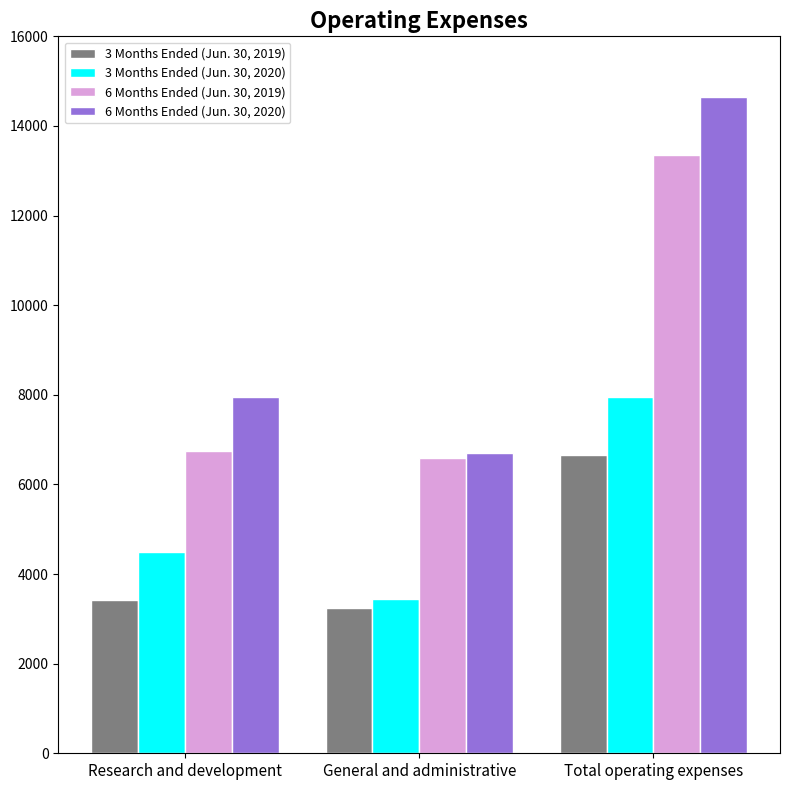

At how many categories does at least one series exceed 11971?

1